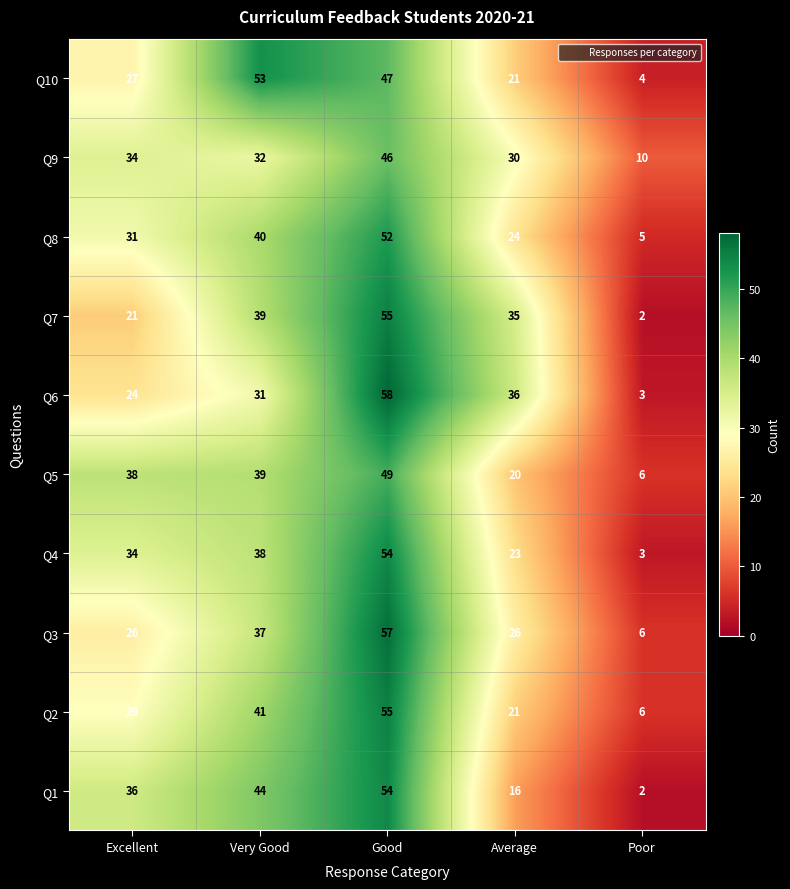

At how many categories does at least one series exceed 31?

4